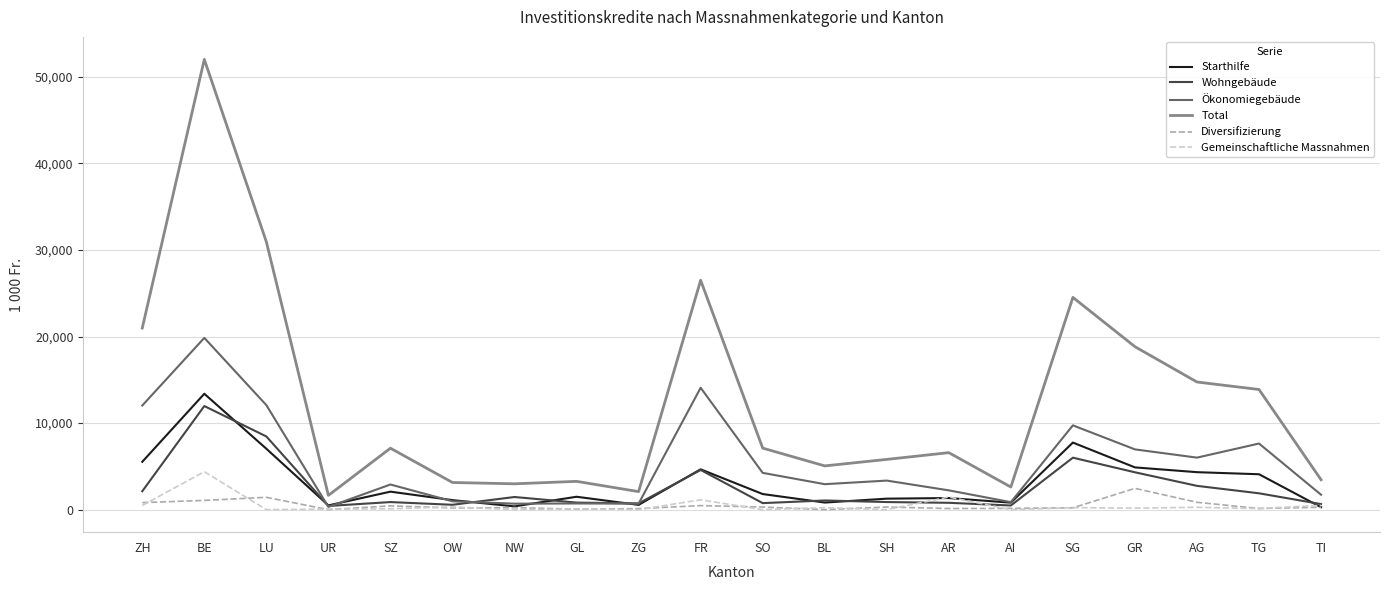

True or false: Total and Wohngebäude cross at least once.

False